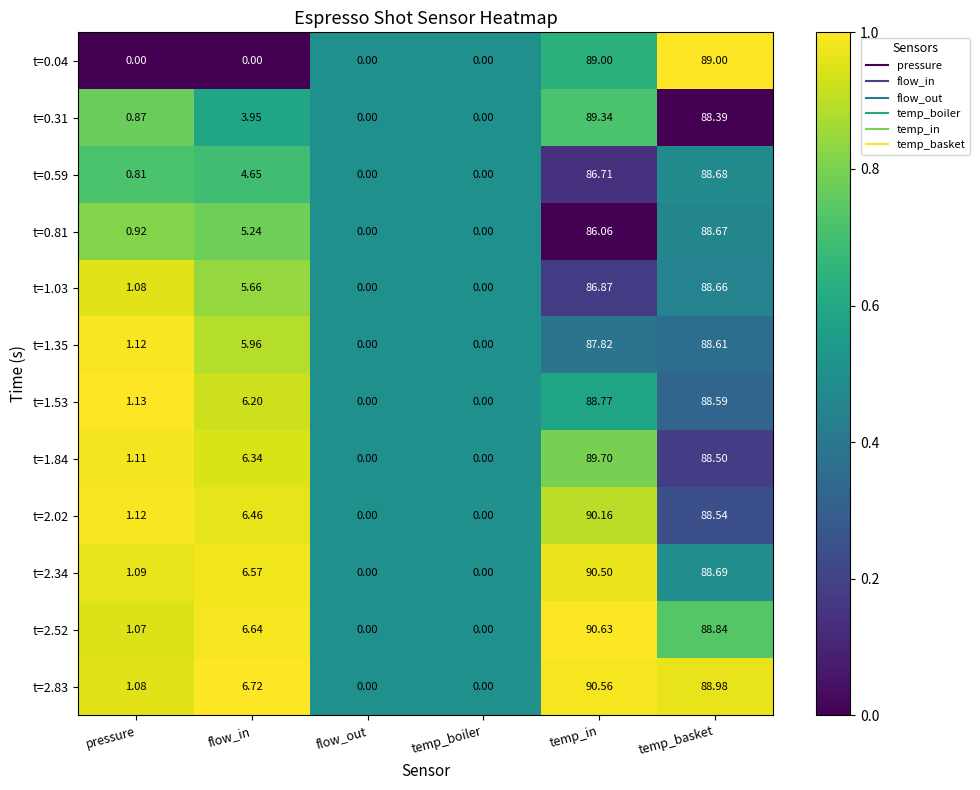

Where is t=2.83 nearest to the value 45?

flow_in